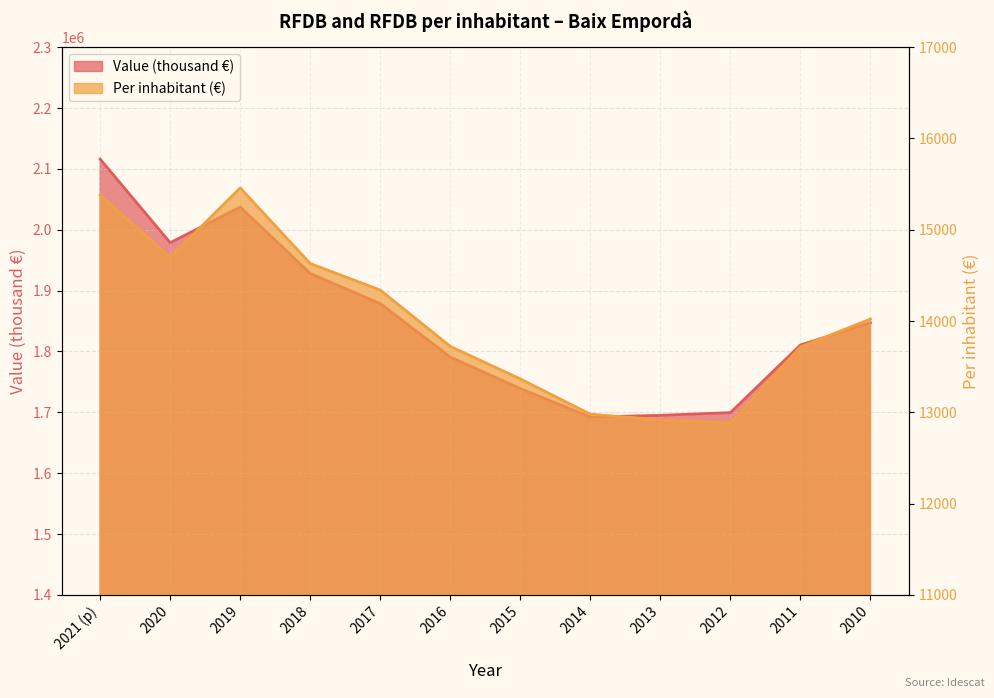

Which category has the highest value across all series?

2021 (p)